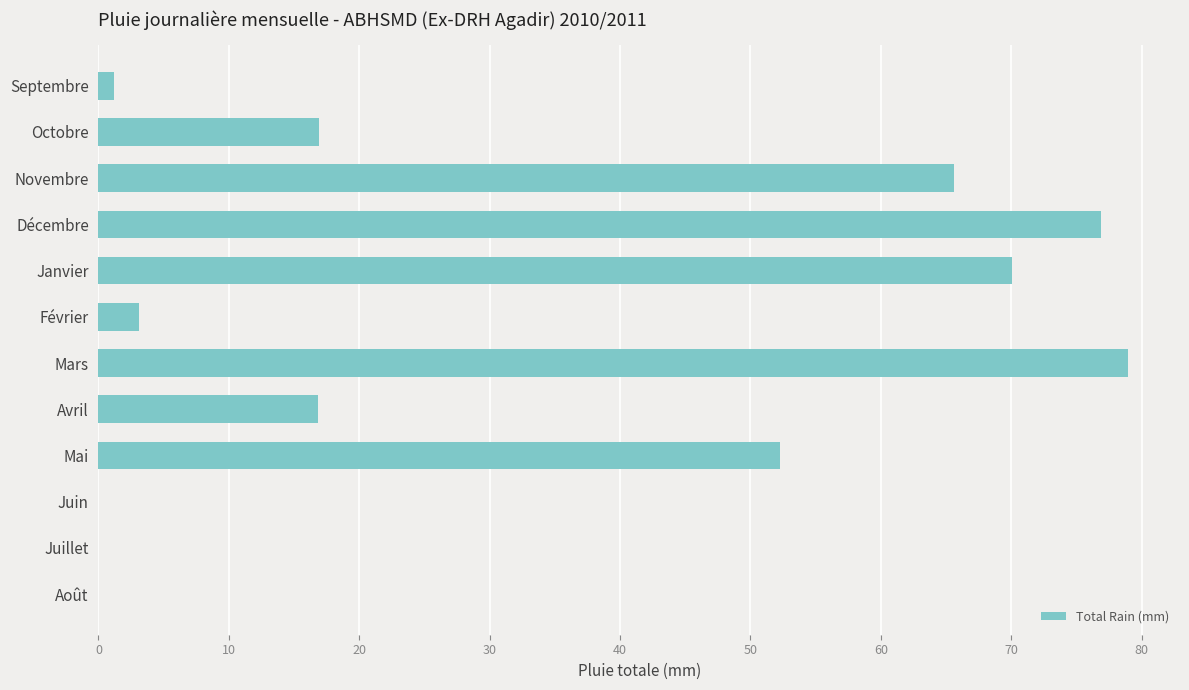

How many data points does each series have?

12